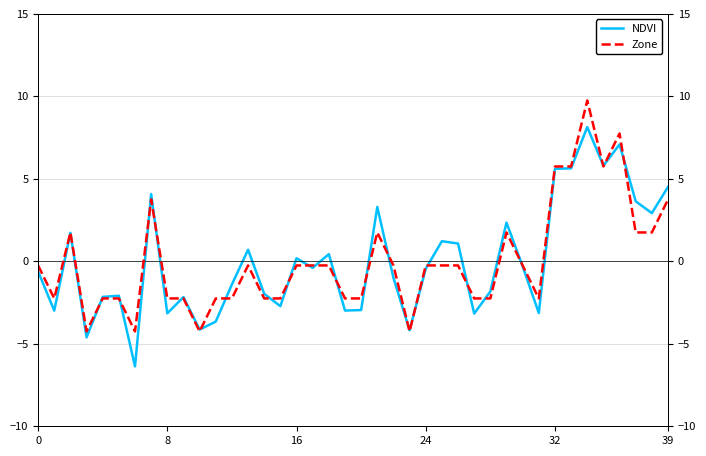

Read the Zone value at 32.

5.8